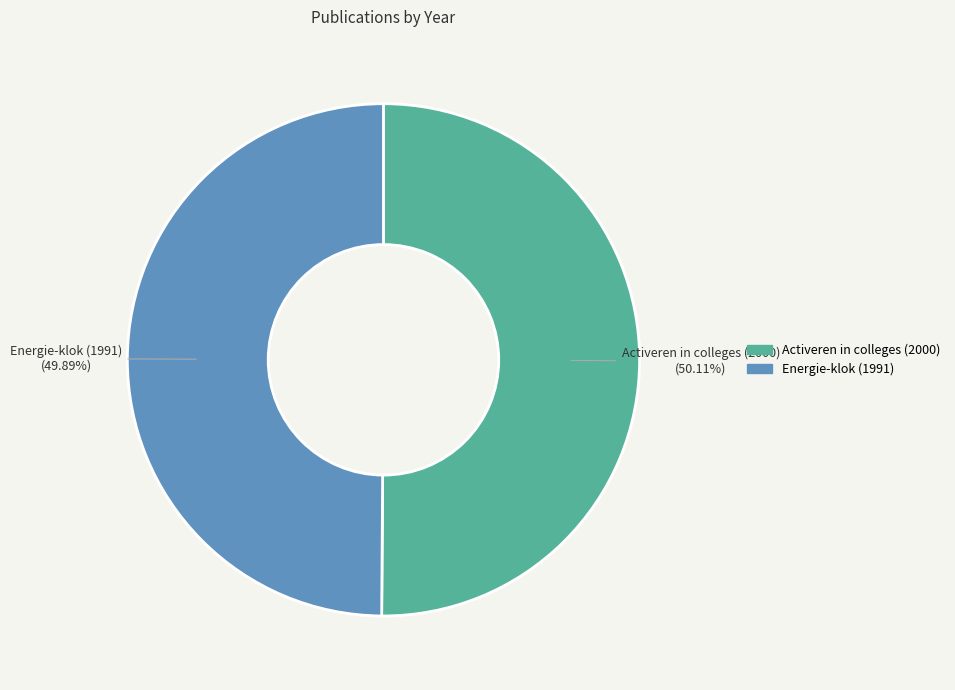

What is the ratio of the value at Activeren in colleges (2000) to the value at Energie-klok (1991)?

1.0